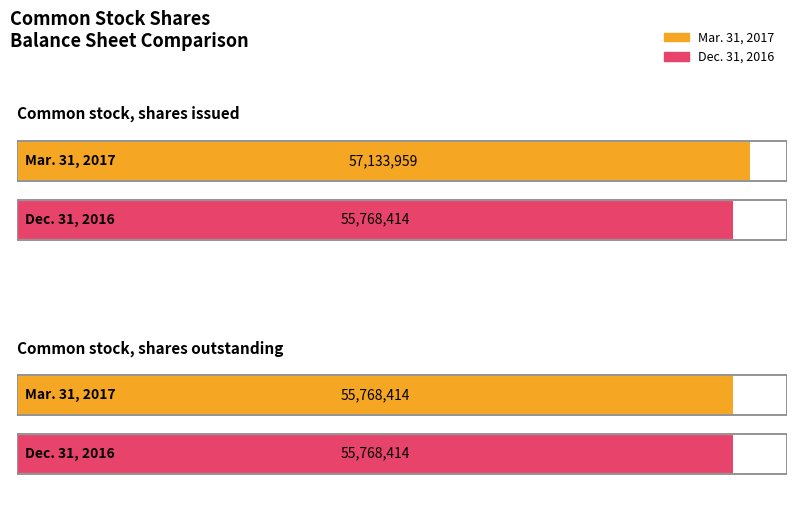

How many data points does each series have?

2